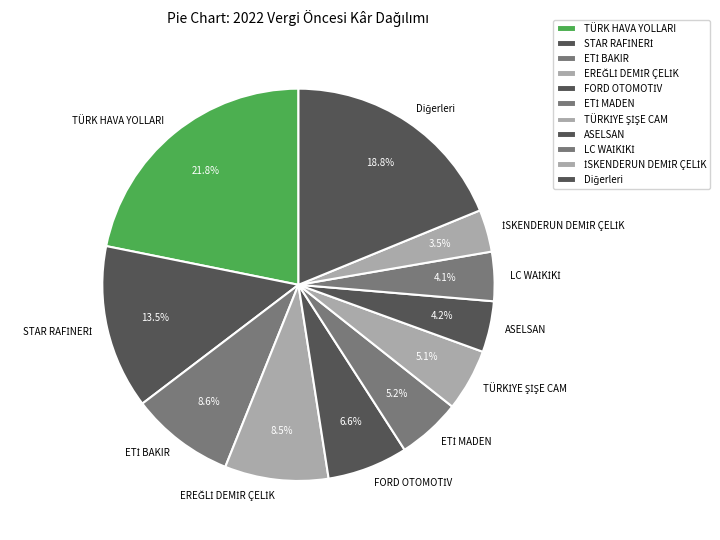

Which category has the biggest portion of the pie?

TÜRK HAVA YOLLARI